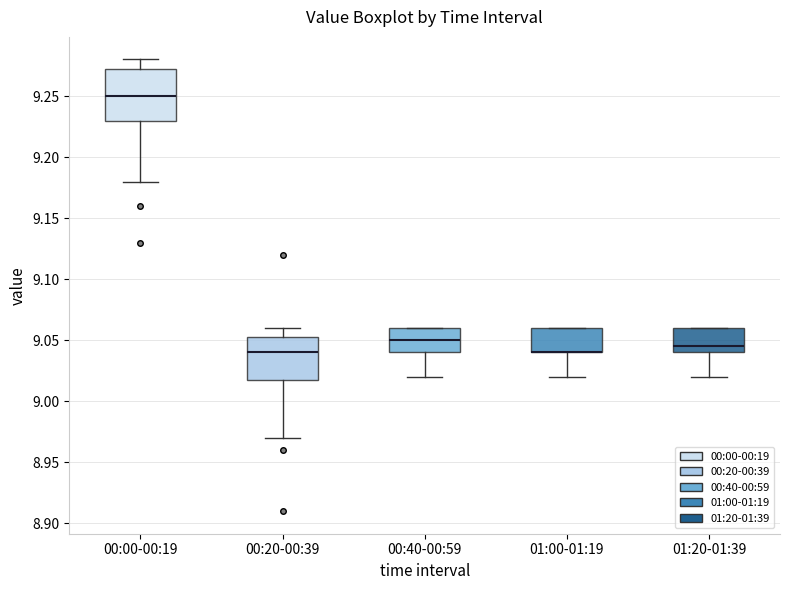

Reading left to right, transcribe this box plot: for each box, give where its median line is, the range the box spans, and where its two whiskers end, as read against the y-axis. The values are not printed on the chart, so give them approximately, as read against the axis.

00:00-00:19: median 9.250, box 9.230 to 9.275, whiskers 9.180 to 9.280
00:20-00:39: median 9.040, box 9.020 to 9.055, whiskers 8.970 to 9.060
00:40-00:59: median 9.050, box 9.040 to 9.060, whiskers 9.020 to 9.060
01:00-01:19: median 9.040 (drawn on the box's lower edge), box 9.040 to 9.060, whiskers 9.020 to 9.060
01:20-01:39: median 9.045, box 9.040 to 9.060, whiskers 9.020 to 9.060